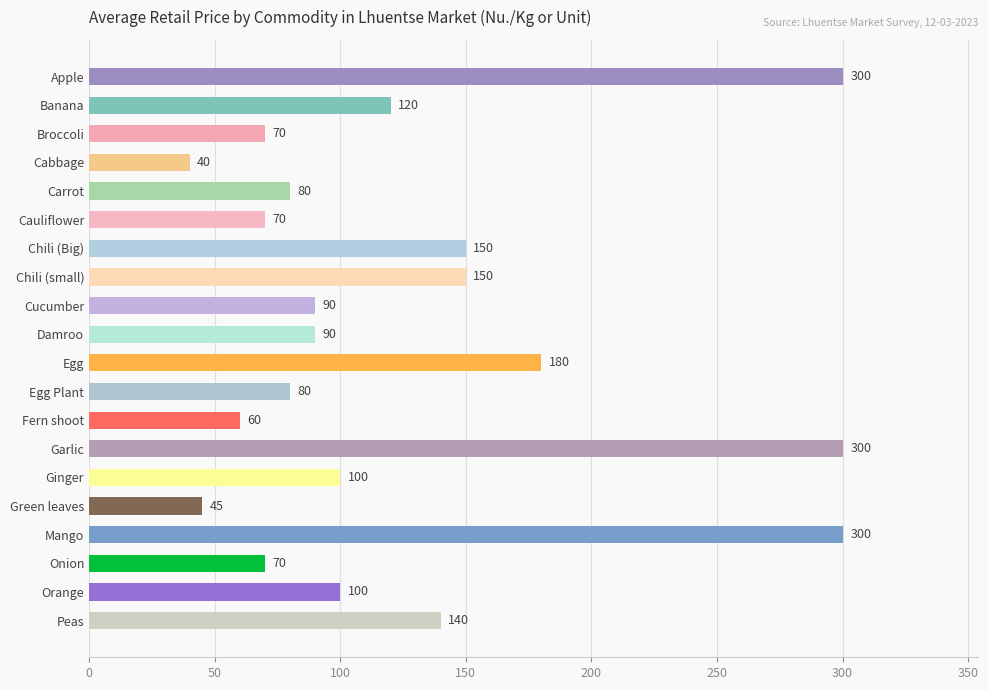

Reading bottom to top, extract all data points from this chart.

140	100	70	300	45	100	300	60	80	180	90	90	150	150	70	80	40	70	120	300